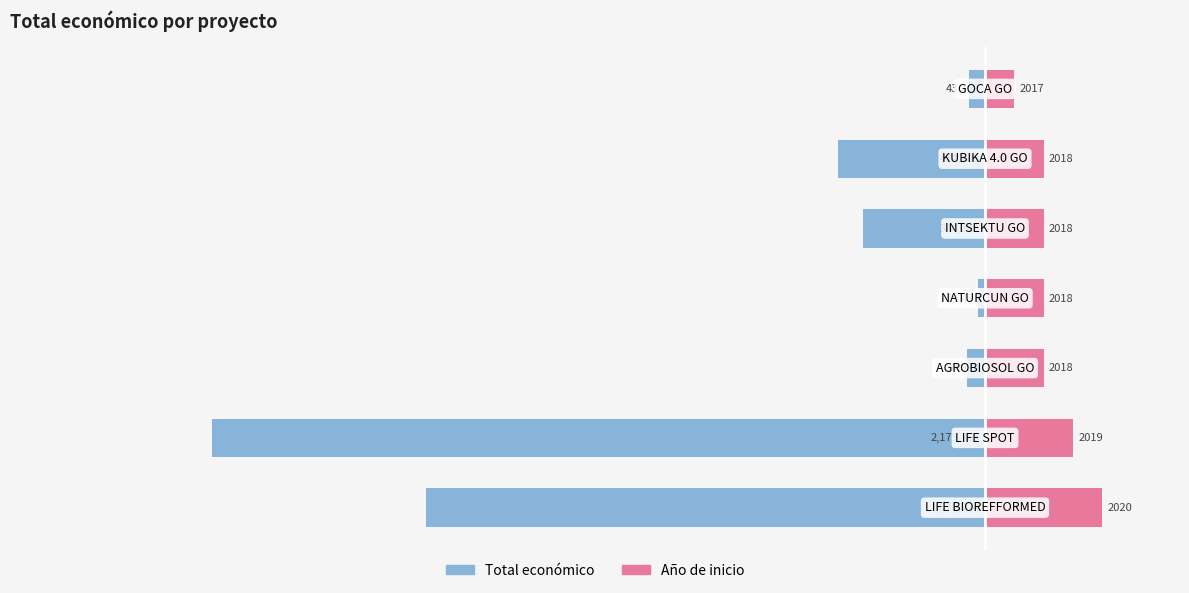

Which series has the widest spread of values?

Total económico